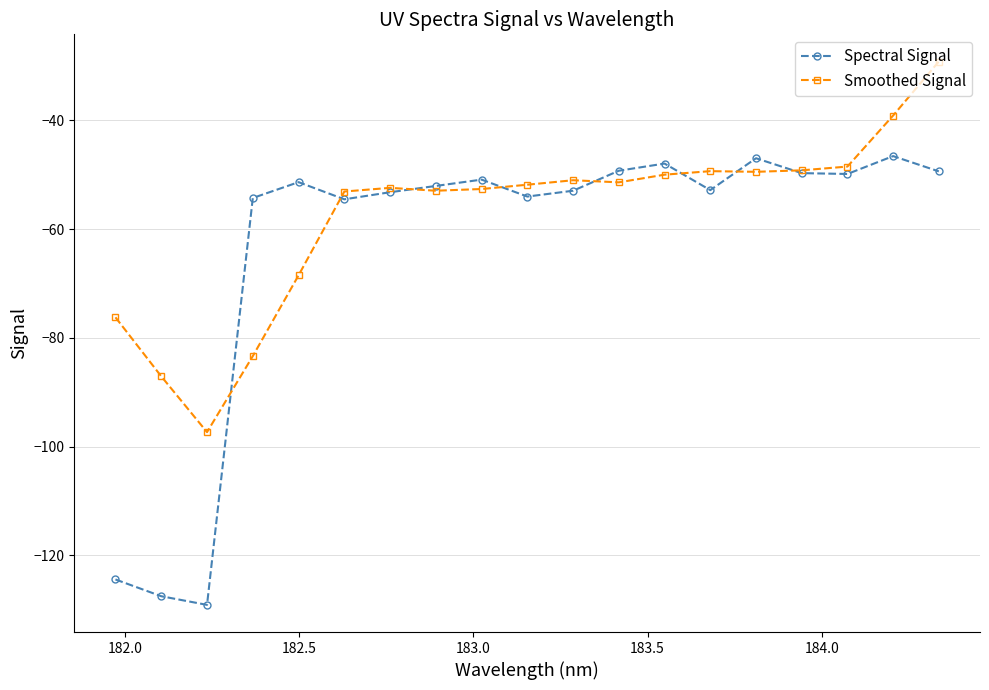

Which series has the widest spread of values?

Spectral Signal